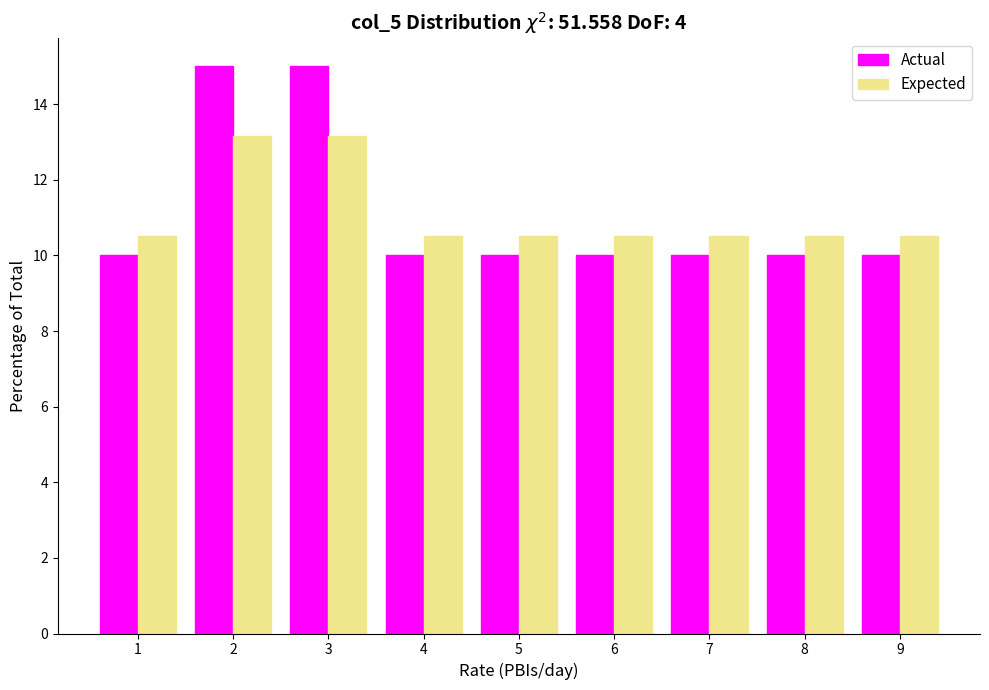

Reading left to right, transcribe this chart: for each range on the x-axis, give the height of each series' bar. The values are not printed on the chart, so give them approximately, as read against the axis.

0.5 to 1.5: Actual=10.0	Expected=10.6
1.5 to 2.5: Actual=15.0	Expected=13.2
2.5 to 3.5: Actual=15.0	Expected=13.2
3.5 to 4.5: Actual=10.0	Expected=10.6
4.5 to 5.5: Actual=10.0	Expected=10.6
5.5 to 6.5: Actual=10.0	Expected=10.6
6.5 to 7.5: Actual=10.0	Expected=10.6
7.5 to 8.5: Actual=10.0	Expected=10.6
8.5 to 9.5: Actual=10.0	Expected=10.6